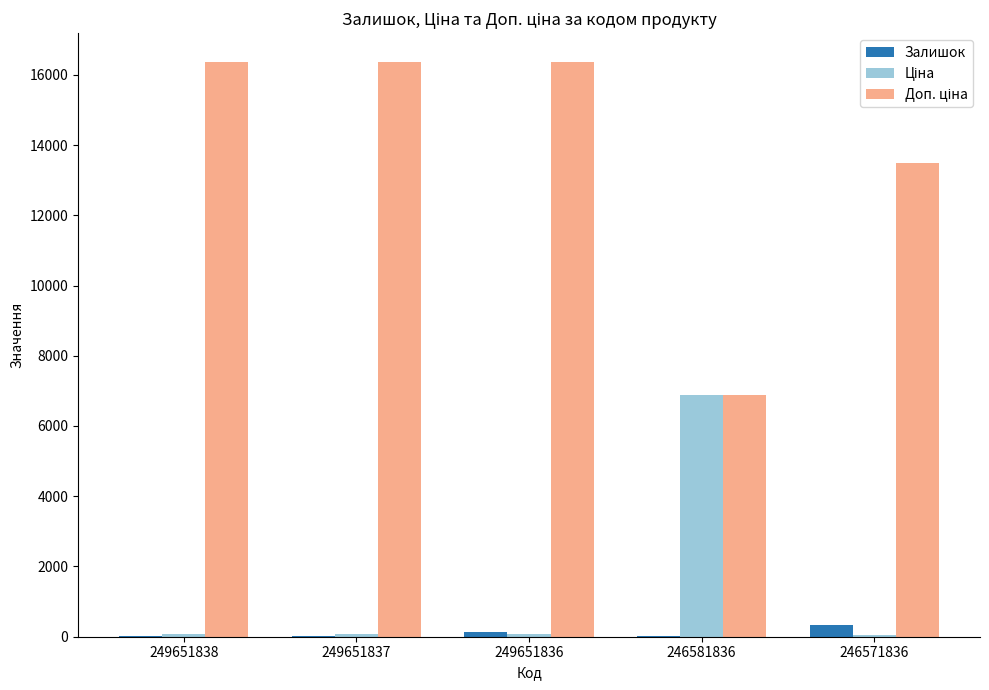

What is the difference between the highest and lowest values at 249651836?

16293.8